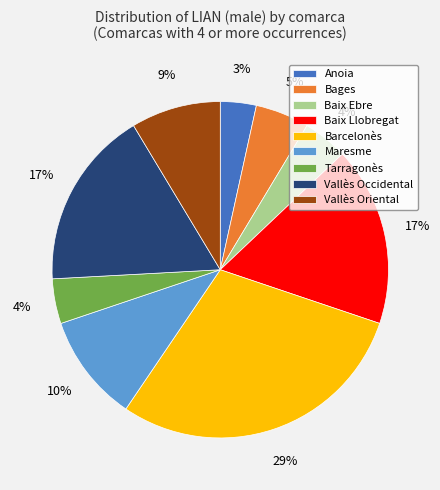

To the nearest percent, what portion does Maresme represent?

10%